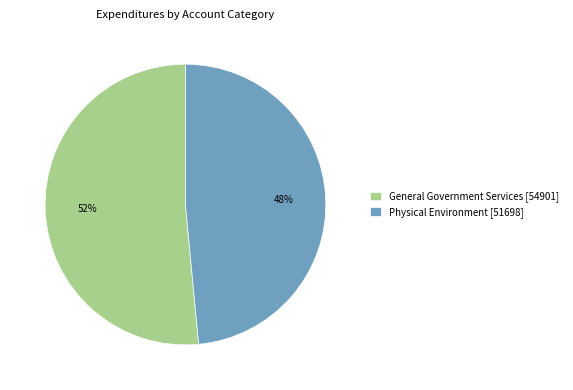

To the nearest percent, what is the combined percentage of General Government Services [54901] and Physical Environment [51698]?

100%